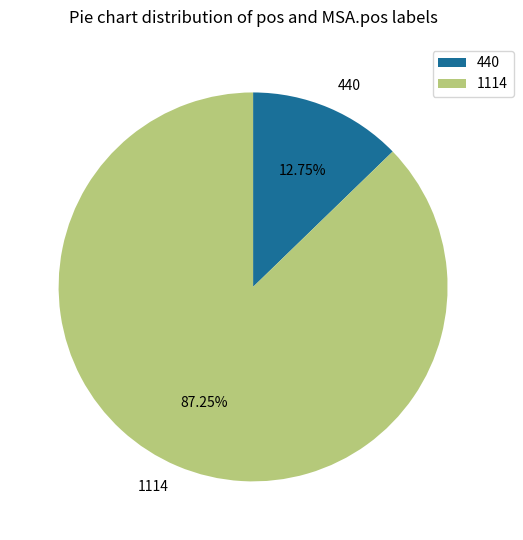

Does any single category account for the majority?

Yes